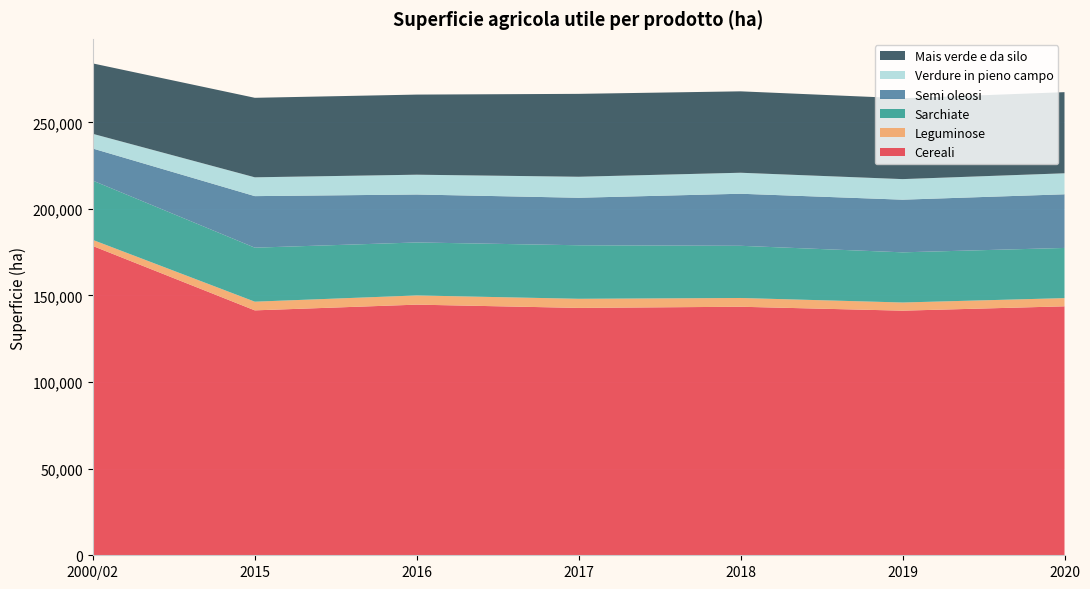

Reading right to left, what are all the values shown in this chart?

Cereali: 143748.0	141240.0	143506.0	142838.0	144721.0	141417.0	178576.3
Leguminose: 4740.0	4714.0	5057.0	5263.0	5314.0	5016.0	3514.0
Sarchiate: 28972.0	28970.0	30133.0	30905.0	30594.0	31180.0	34229.3
Semi oleosi: 30979.0	30404.0	30060.0	27433.0	27687.0	29769.0	18535.3
Verdure in pieno campo: 12128.0	11876.0	12127.0	12127.0	11435.0	10865.0	8489.3
Mais verde e da silo: 46847.0	46692.0	47003.0	47865.0	46259.0	45904.0	40652.0